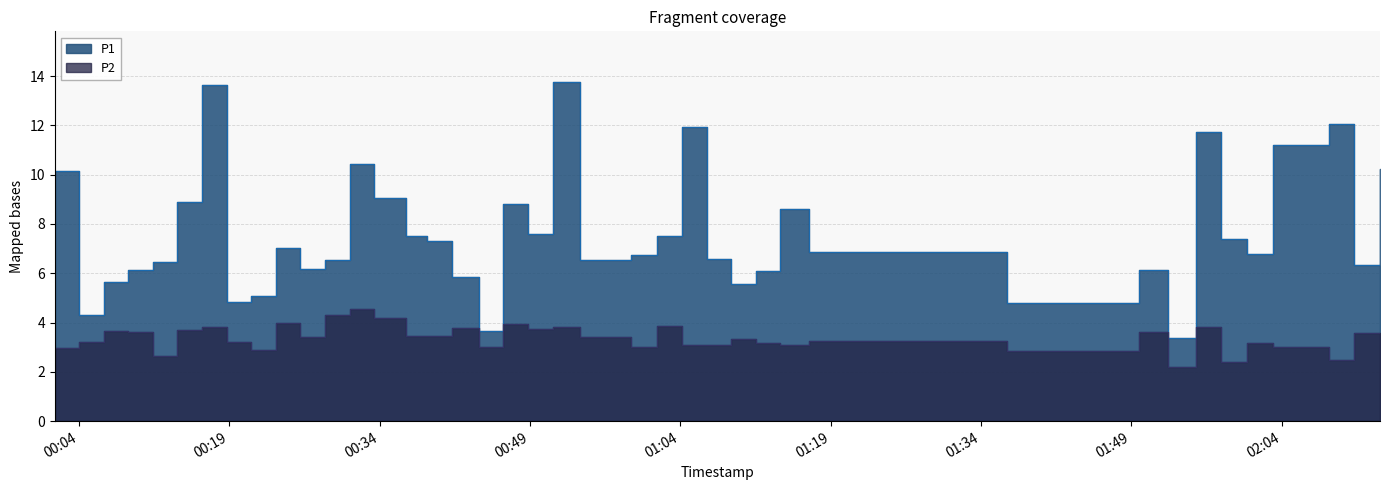

What is the total value across all series at 2022-09-16T02:08:41?

14.5